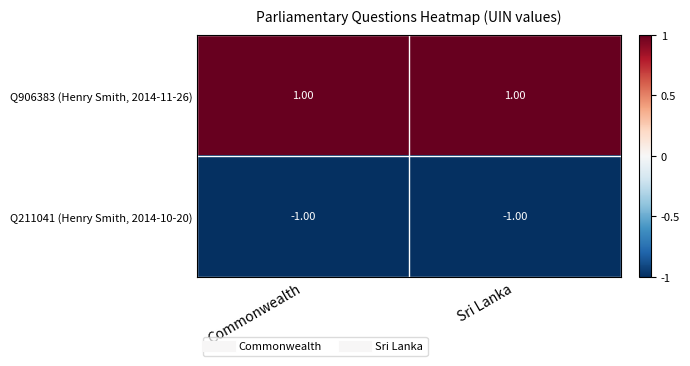

List the series in order of their overall mean, lowest first.

Q211041 (Henry Smith, 2014-10-20), Q906383 (Henry Smith, 2014-11-26)